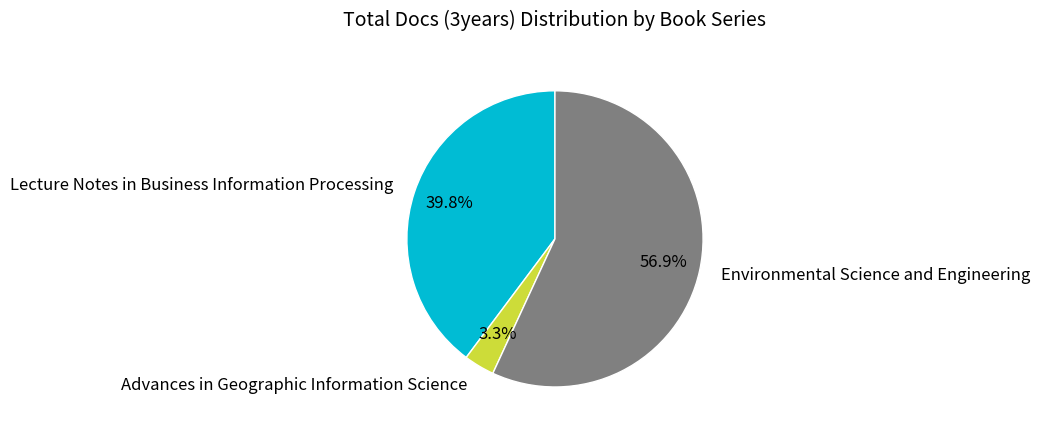

Does Environmental Science and Engineering account for over 50% of the chart?

Yes